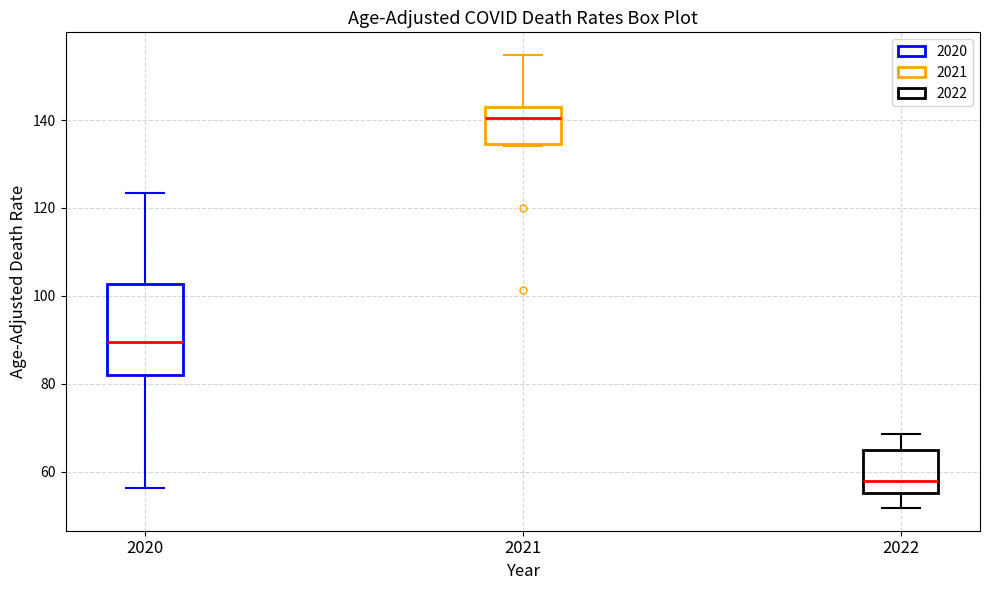

Reading left to right, read every box against the y-axis: the position of its median line, the range the box covers, and the ends of its whiskers. The values are not printed on the chart, so give them approximately, as read against the axis.

2020: median 90, box 82 to 102, whiskers 56 to 124
2021: median 140, box 134 to 144, whiskers 134 to 154
2022: median 58, box 56 to 64, whiskers 52 to 68